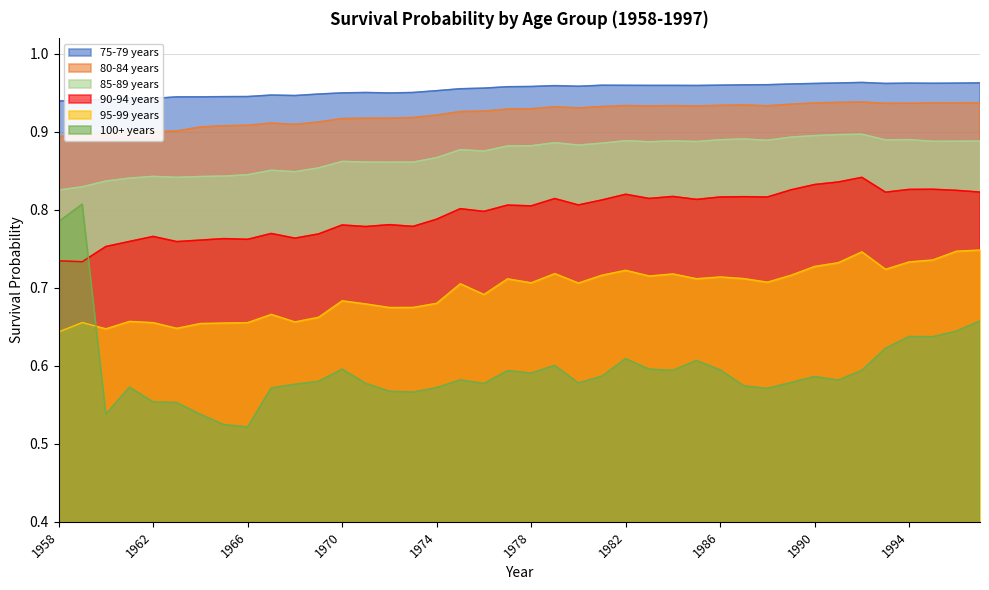

True or false: 100+ years has a value of 0.6 at 1986.

True